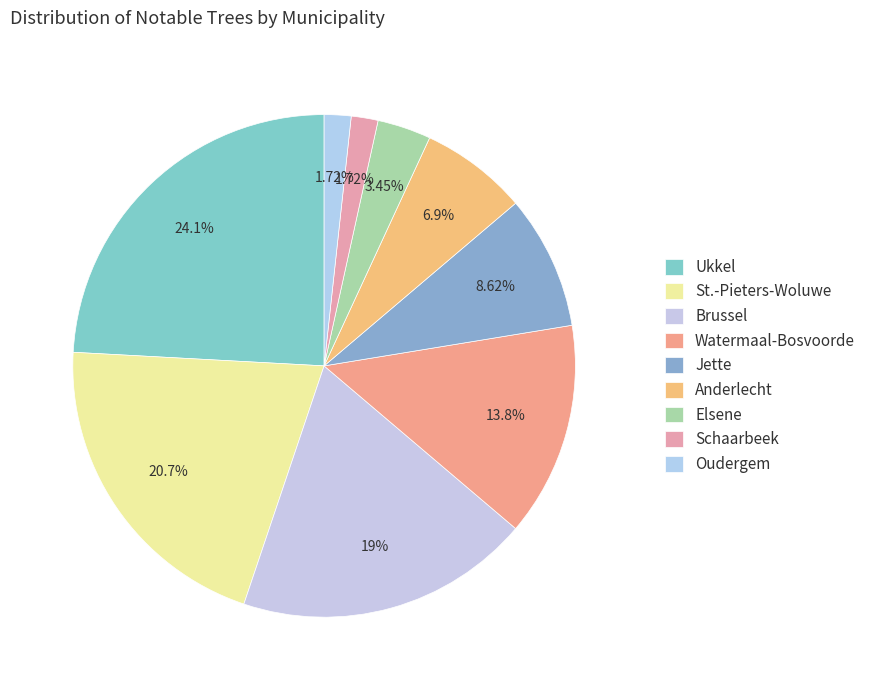

How many slices are in this pie chart?

9